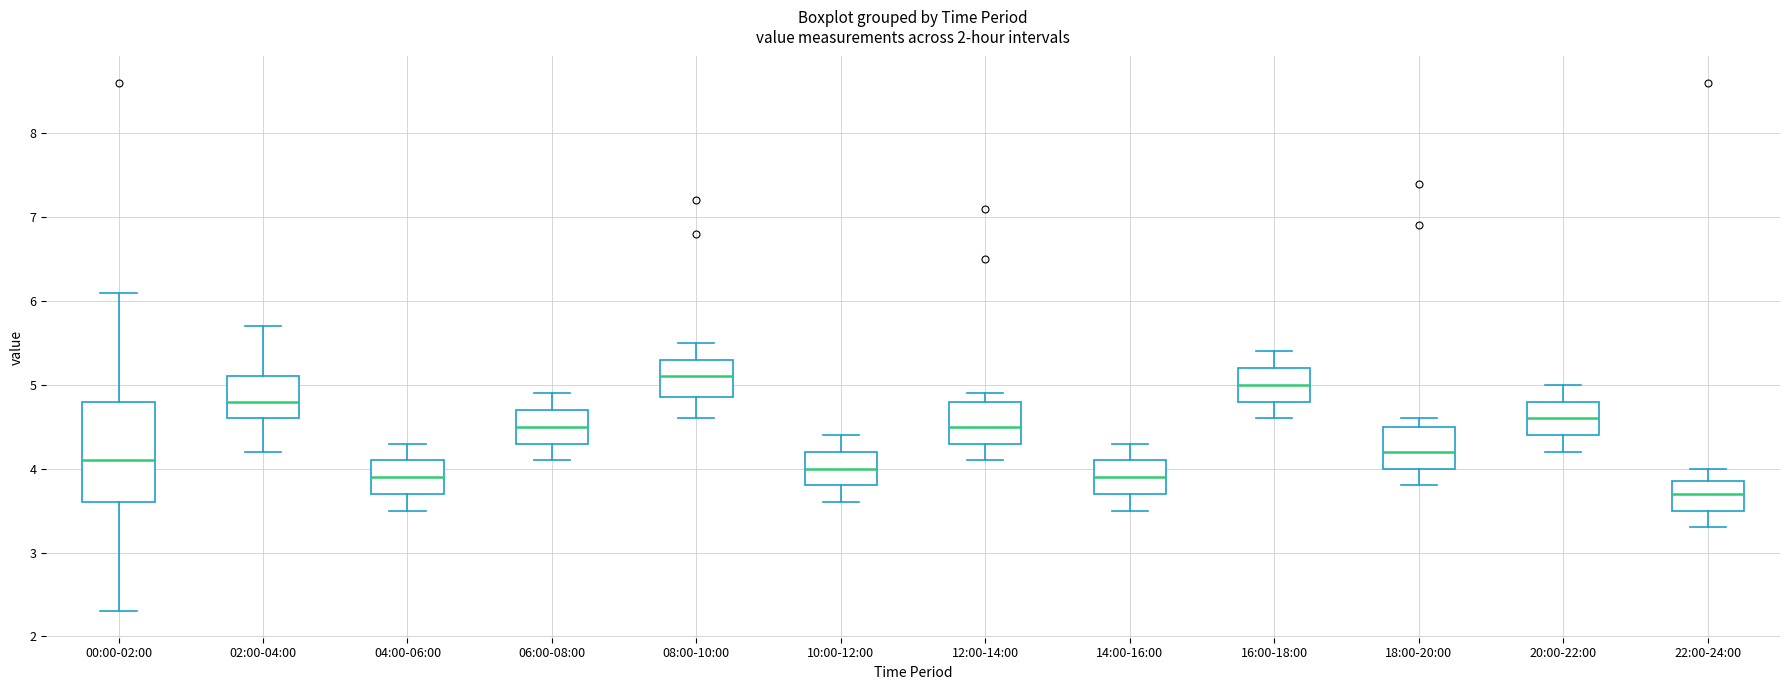

Comparing the boxes themselves (not the whiskers), which one is the tallest?

00:00-02:00